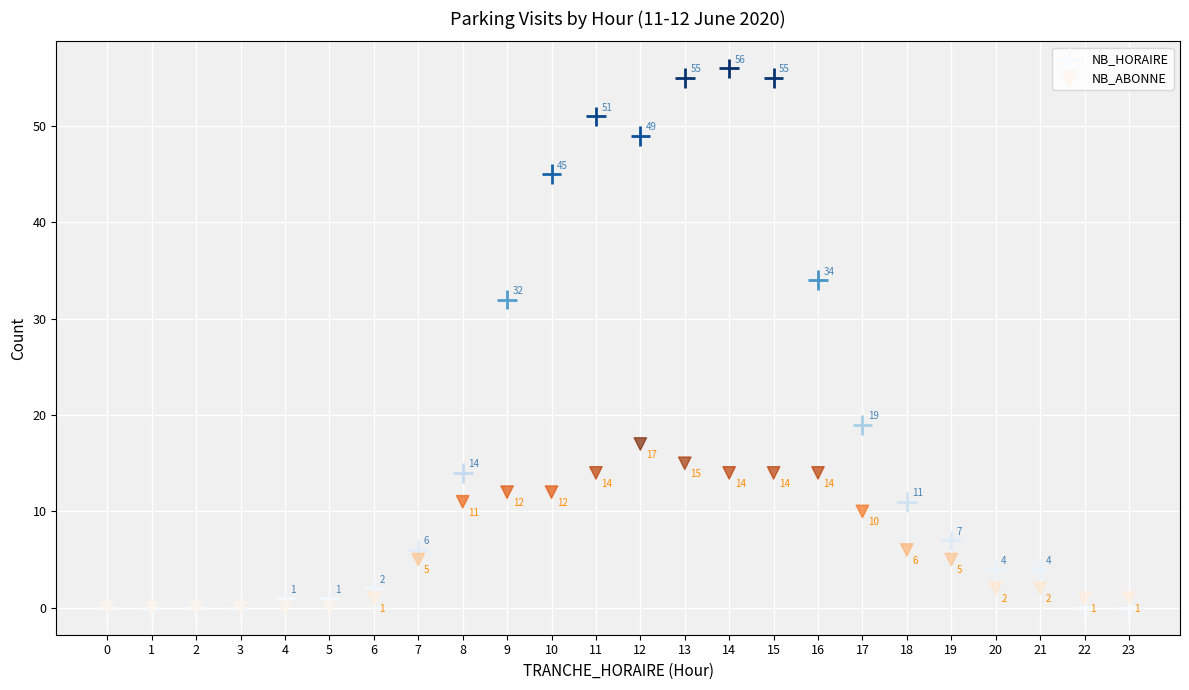

Which series has the widest spread of Y values?

NB_HORAIRE